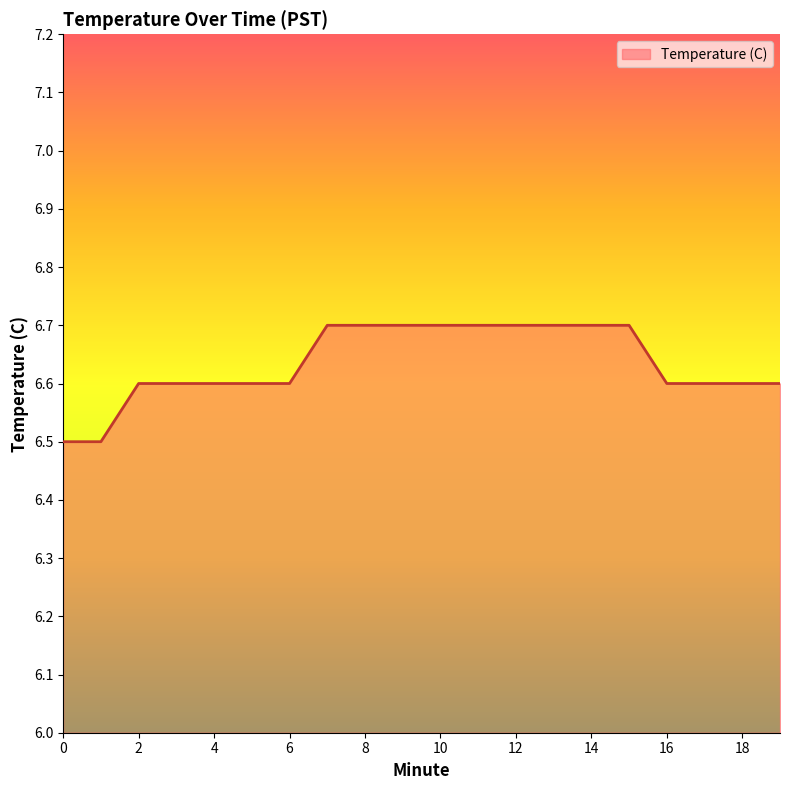

What is the greatest value displayed?

6.7